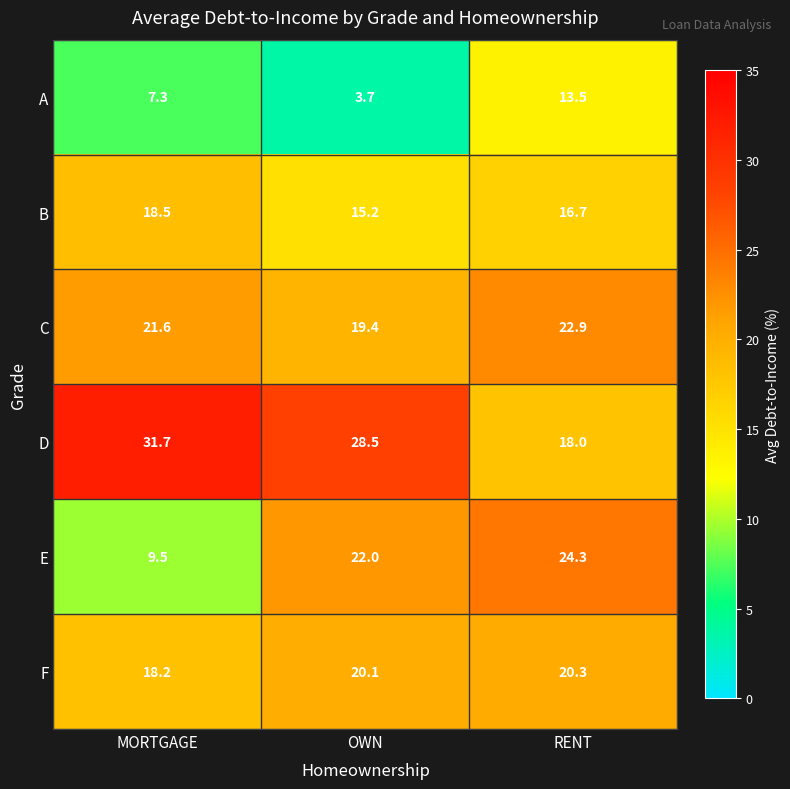

At which category does the chart reach its peak across all series?

MORTGAGE